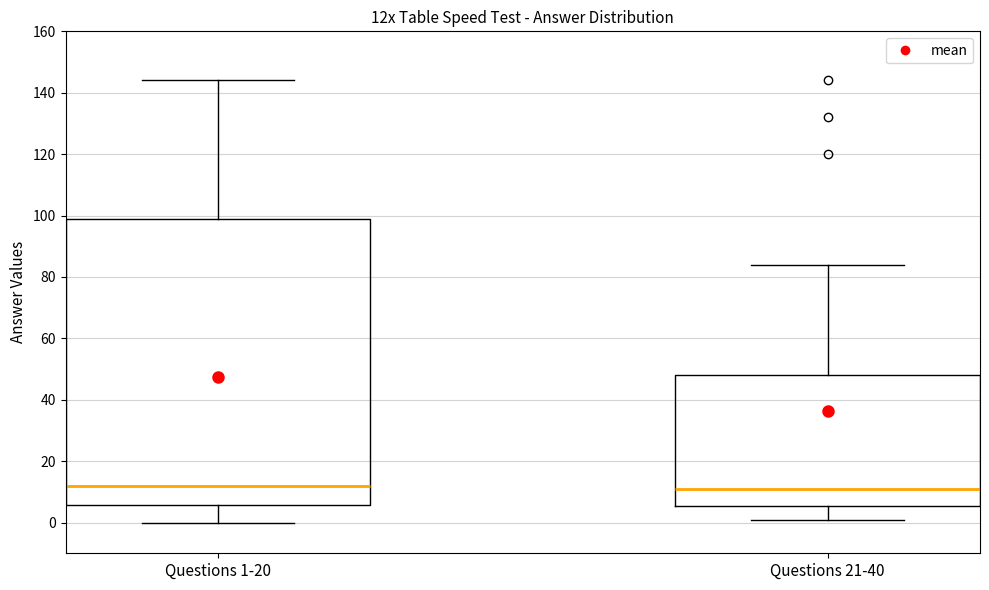

Comparing the boxes themselves (not the whiskers), which one is the tallest?

Questions 1-20